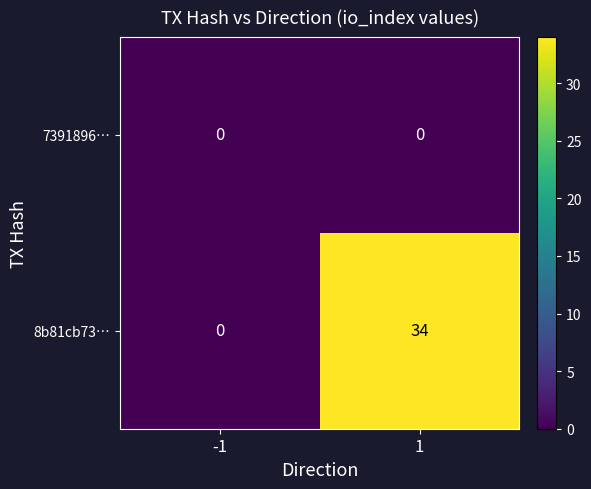

List the series in order of their peak value, highest first.

8b81cb73…, 7391896…